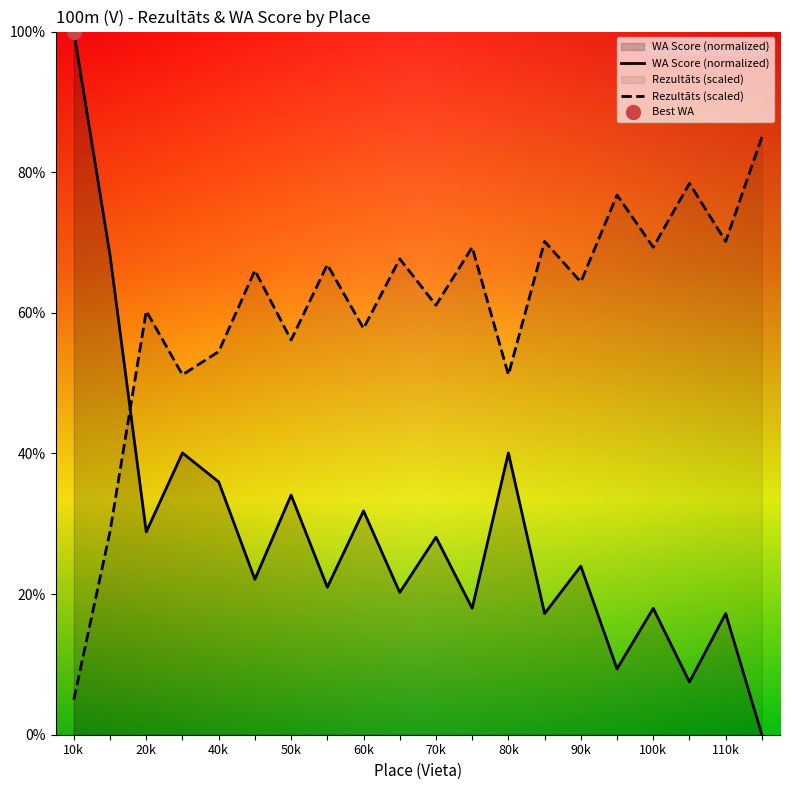

How many values in the Rezultāts series are below 66?

10